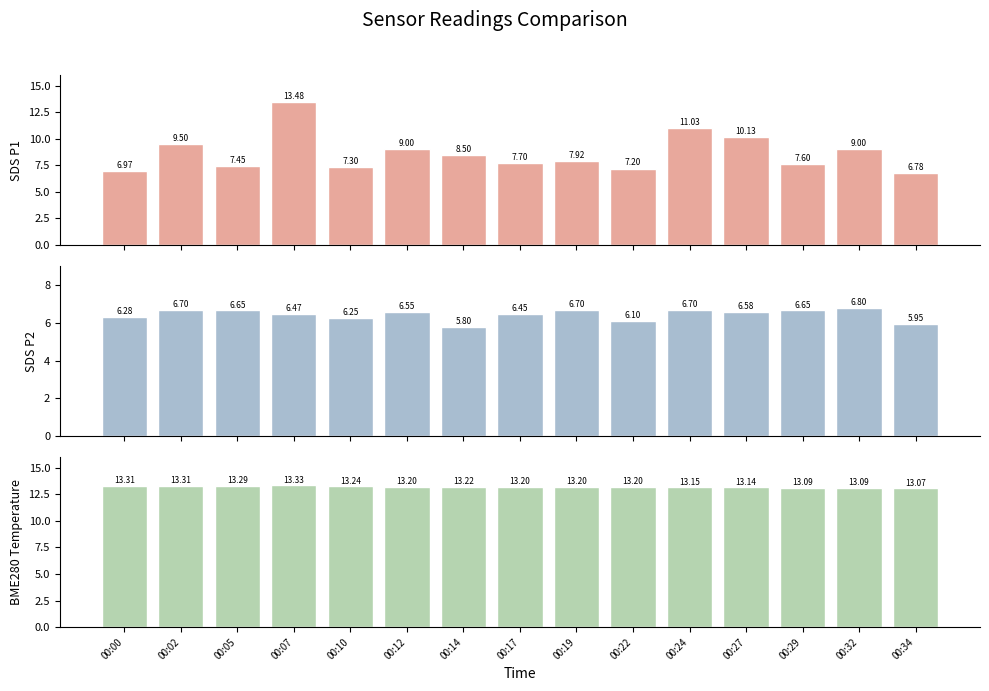

How many values in the SDS_P2 series exceed 6?

13